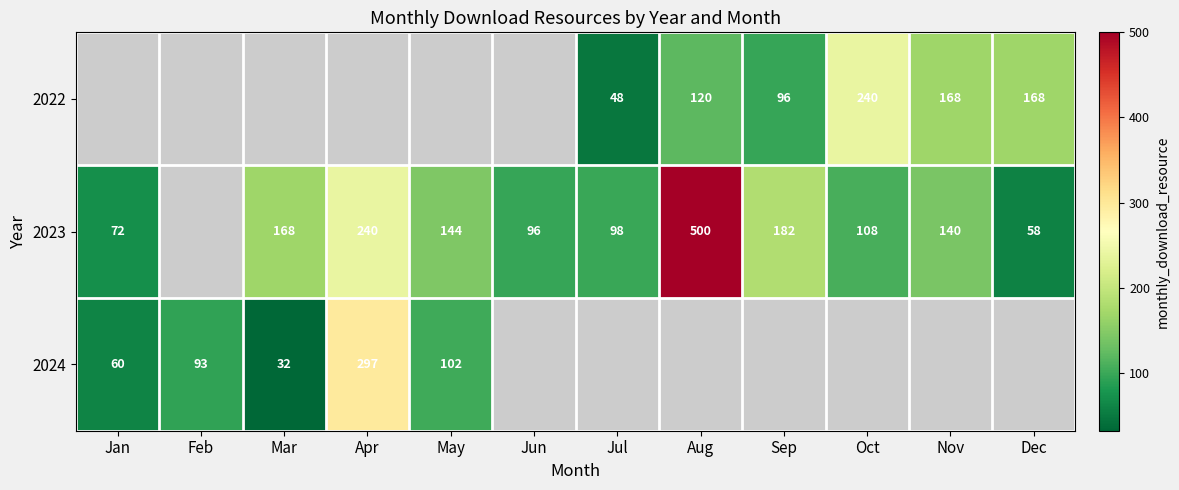

Which label corresponds to the smallest value in the chart?

Mar